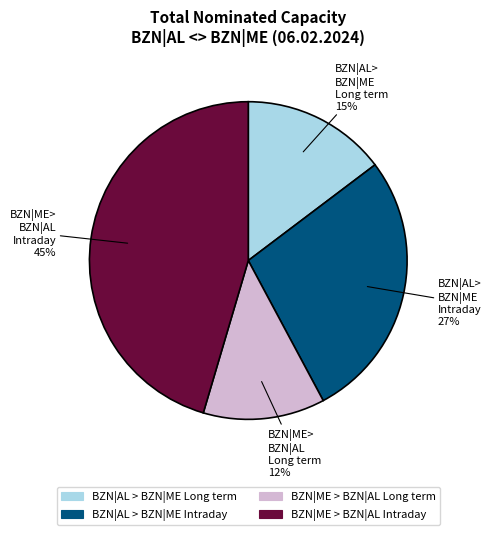

To the nearest percent, what is the average slice percentage?

25%